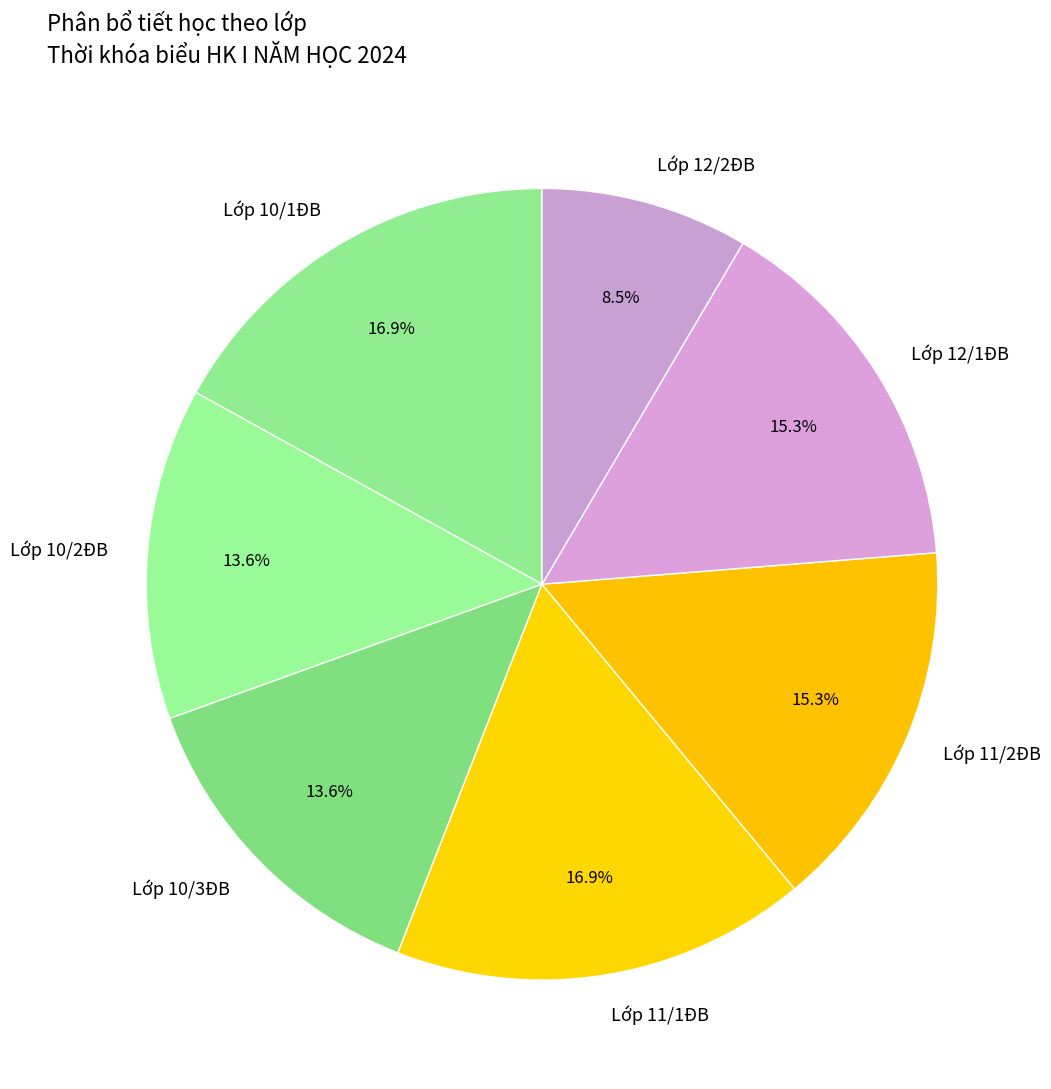

What is the smallest slice in the pie chart?

Lớp 12/2ĐB